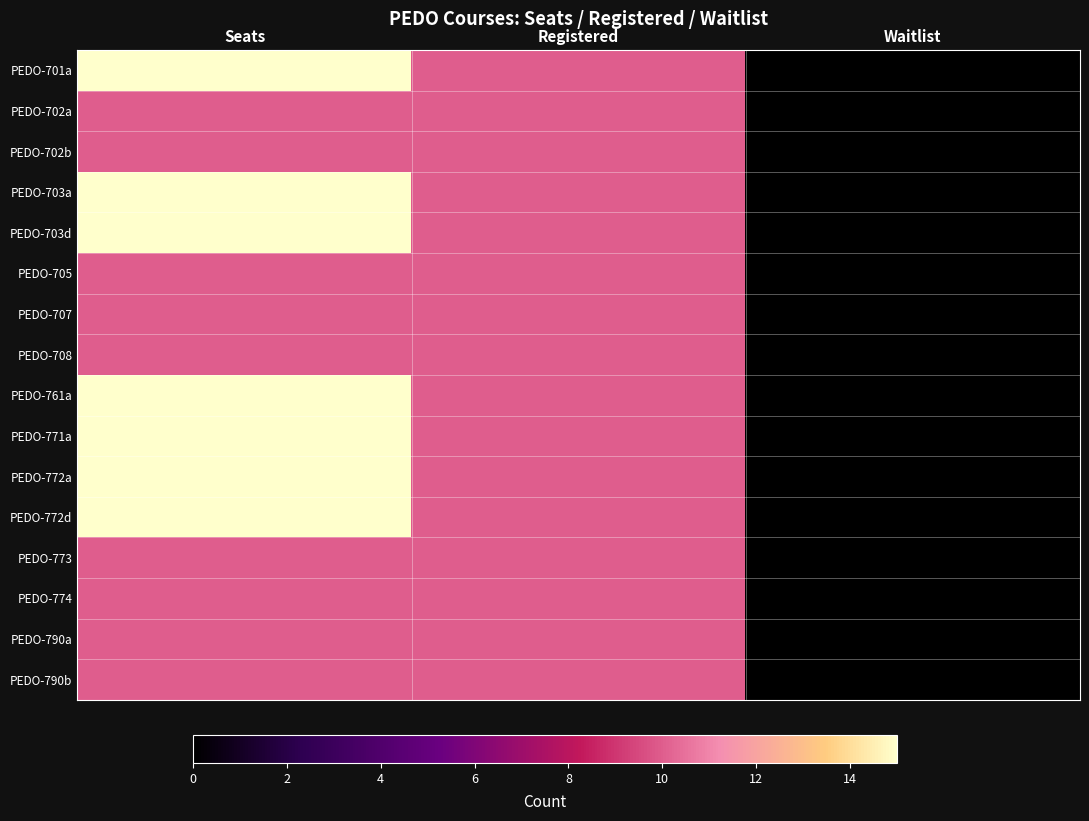

At Waitlist, list the series in order from smallest to largest.

PEDO-701a, PEDO-702a, PEDO-702b, PEDO-703a, PEDO-703d, PEDO-705, PEDO-707, PEDO-708, PEDO-761a, PEDO-771a, PEDO-772a, PEDO-772d, PEDO-773, PEDO-774, PEDO-790a, PEDO-790b